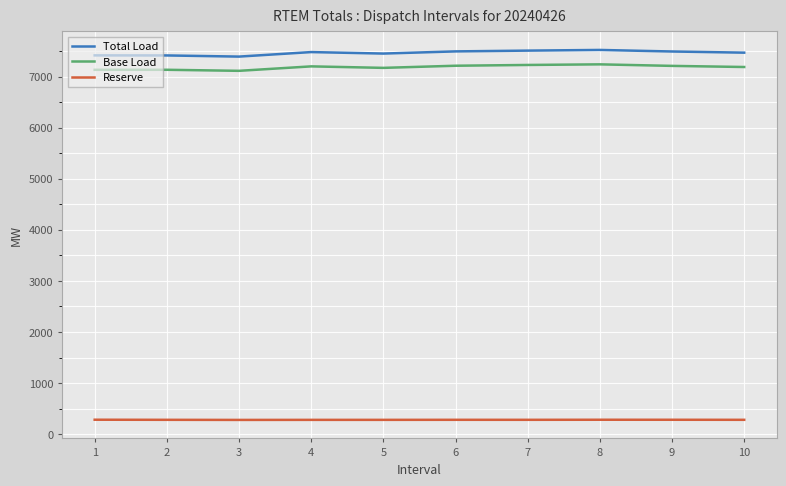

What is the maximum value shown in the chart?

7520.1